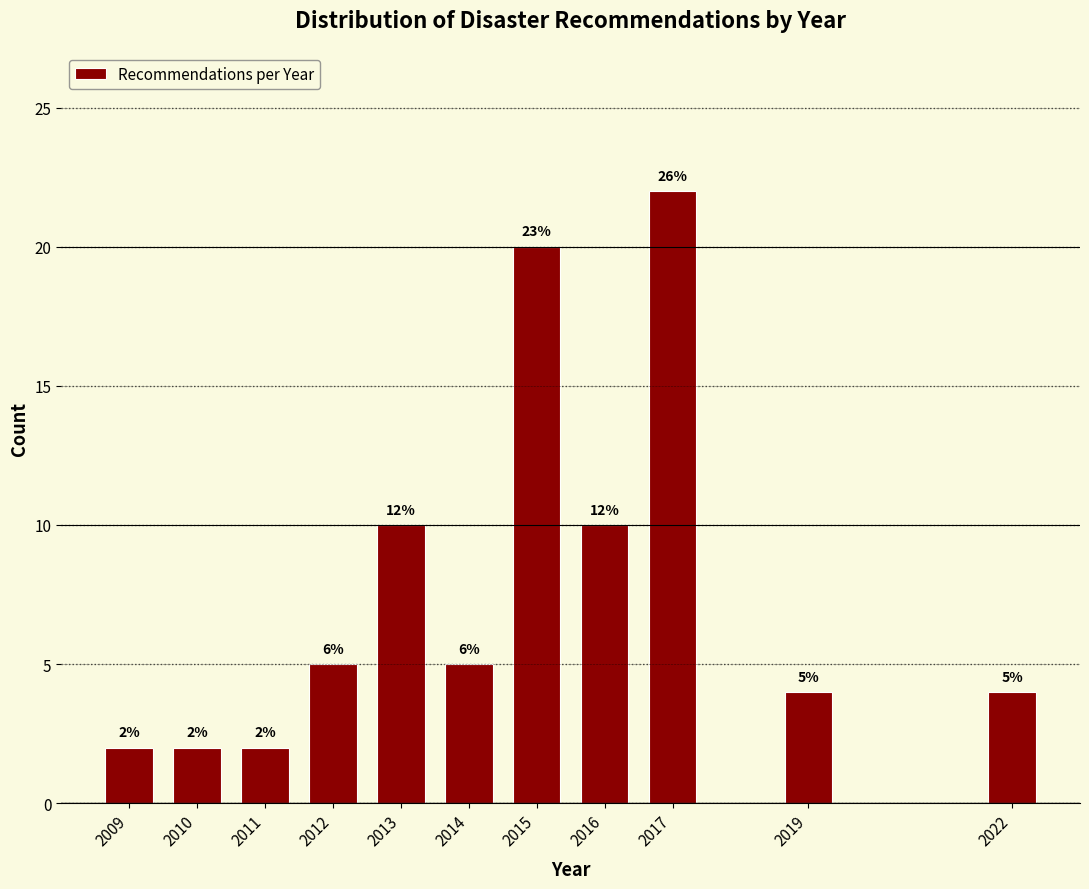

How many bars are there in total?

11